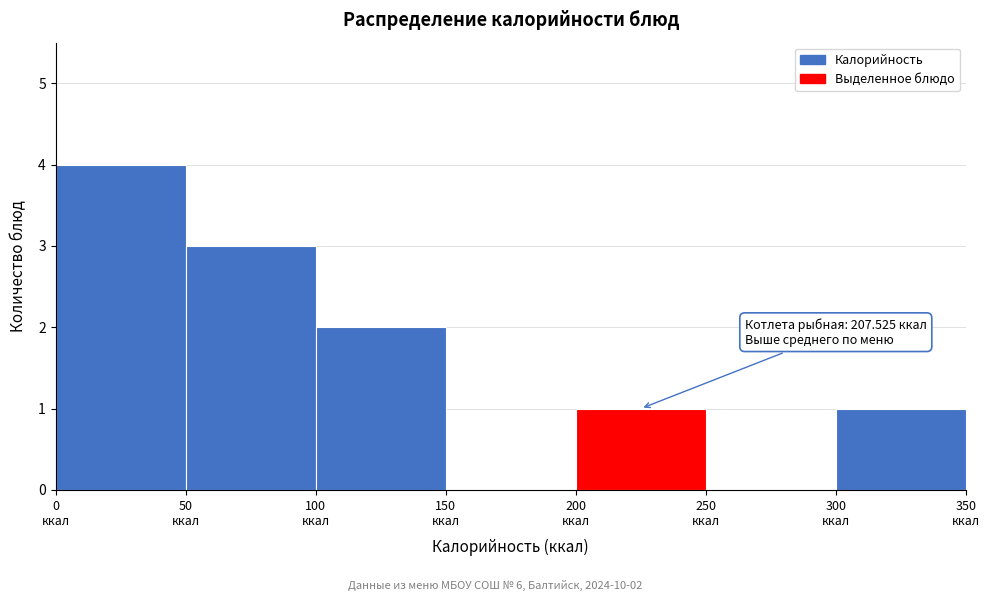

Over which range of the x-axis is the bar tallest?

0 to 50